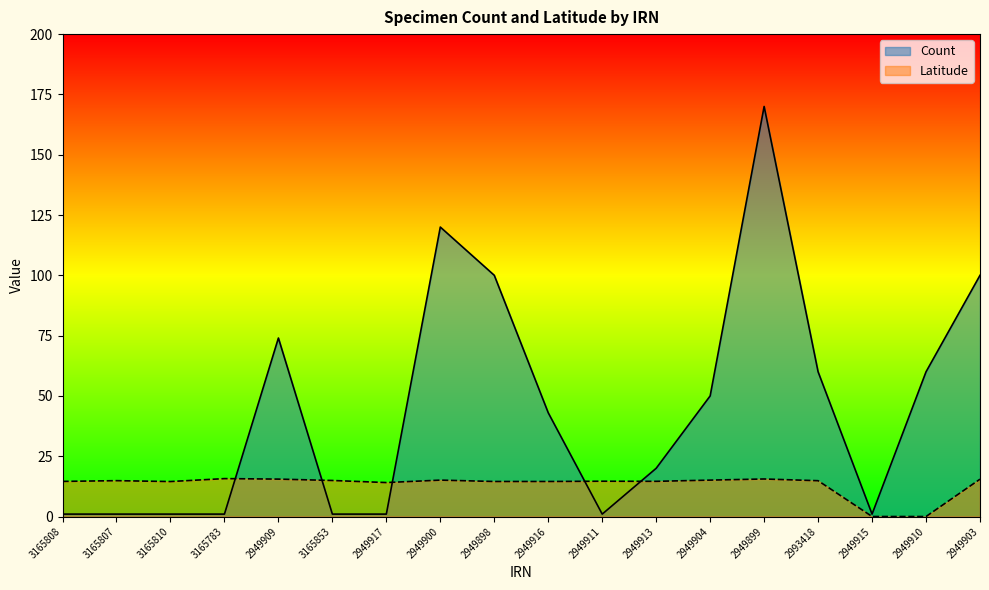

True or false: Latitude has a value of 4.0 at 3165808.

False